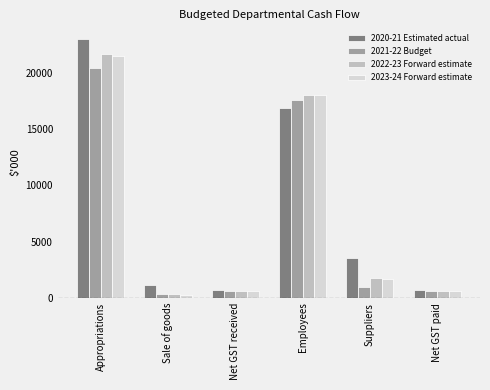

At how many categories does at least one series exceed 14766?

2